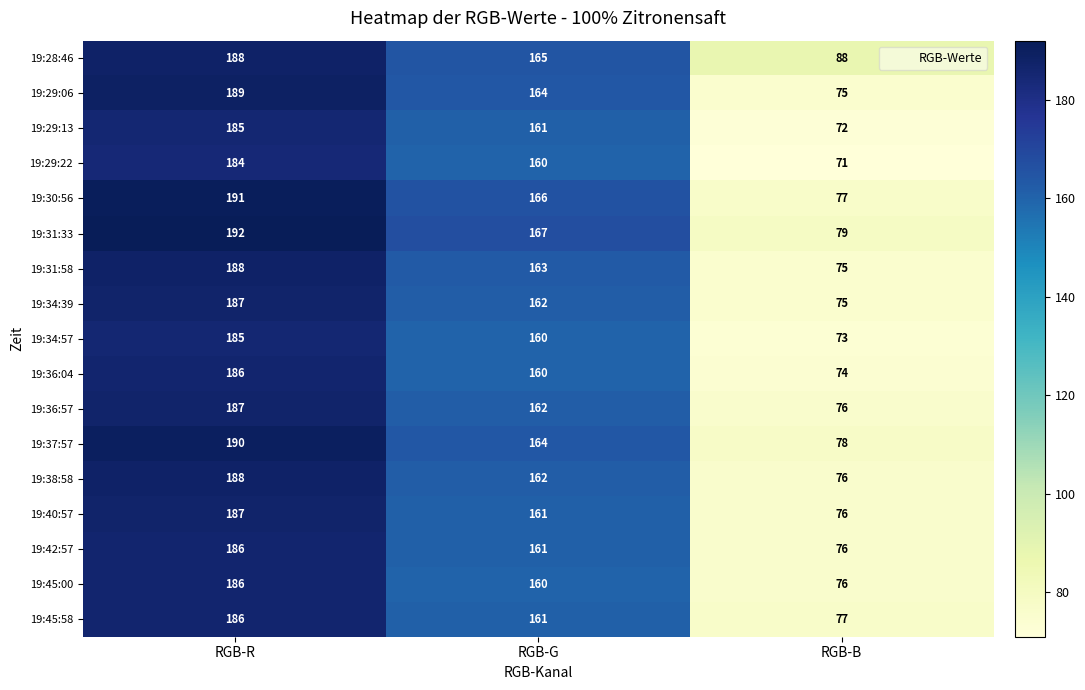

The value of 19:31:33 at RGB-G is 72. True or false?

False